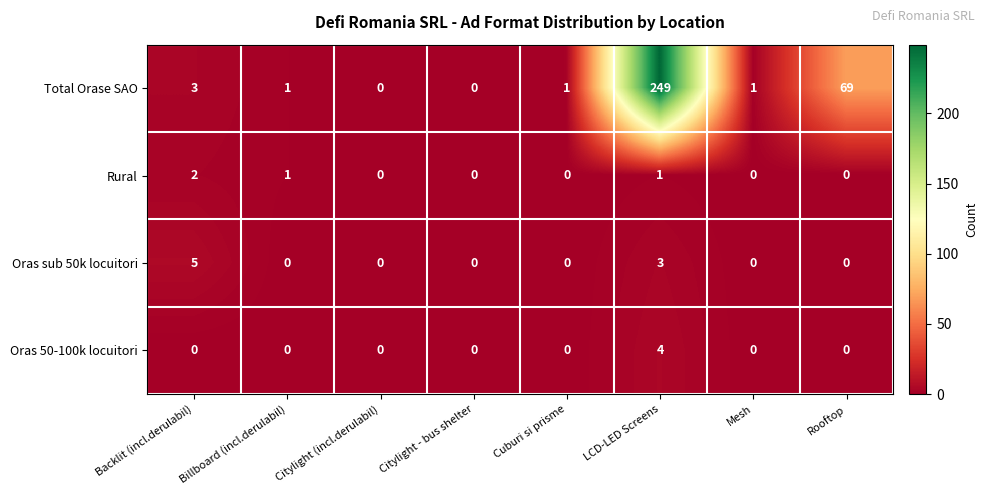

What is the greatest value displayed?

249